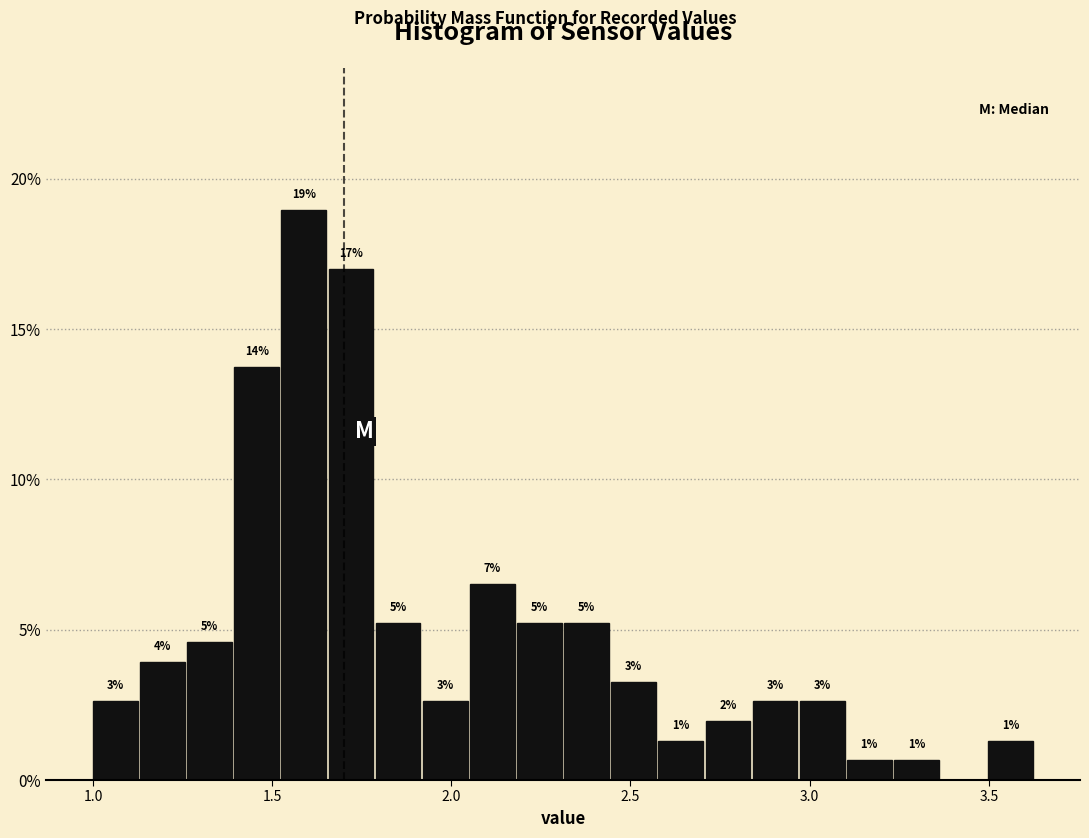

Around what value on the x-axis is the tallest bar? Give the approximate position of its centre, as read against the axis.

1.60